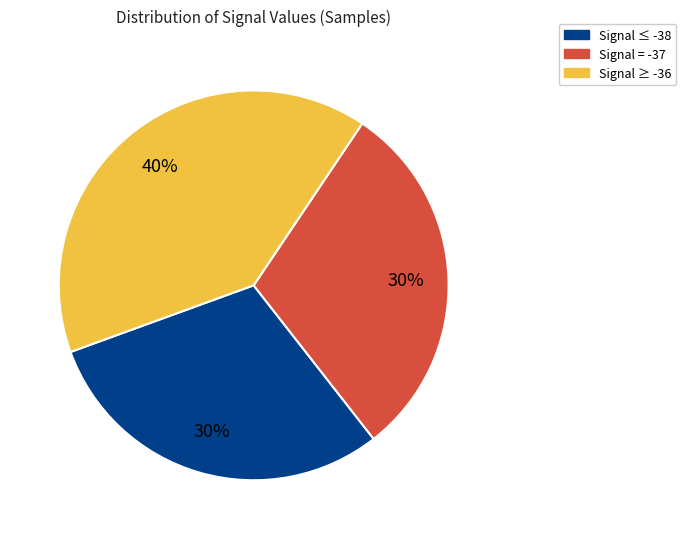

Is the sum of Signal ≥ -36 and Signal = -37 greater than half?

Yes